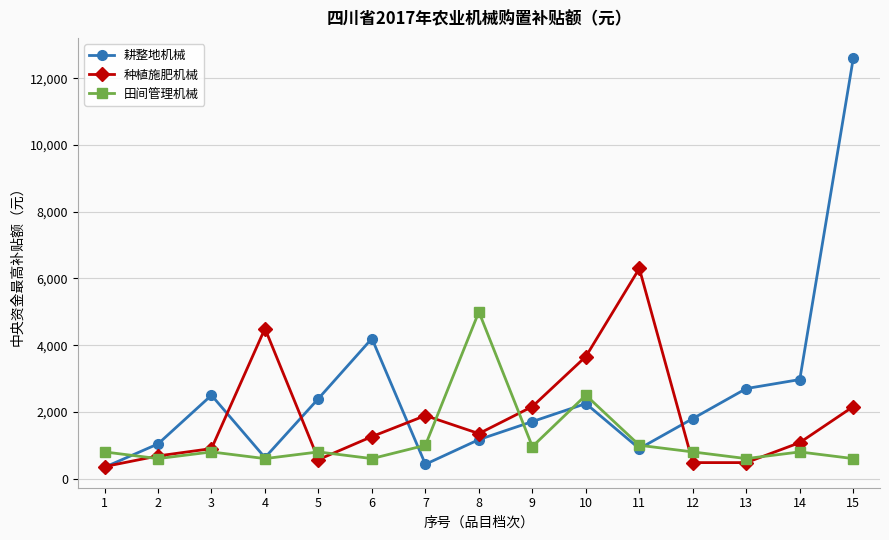

Is this an area chart (filled region under the line)?

No